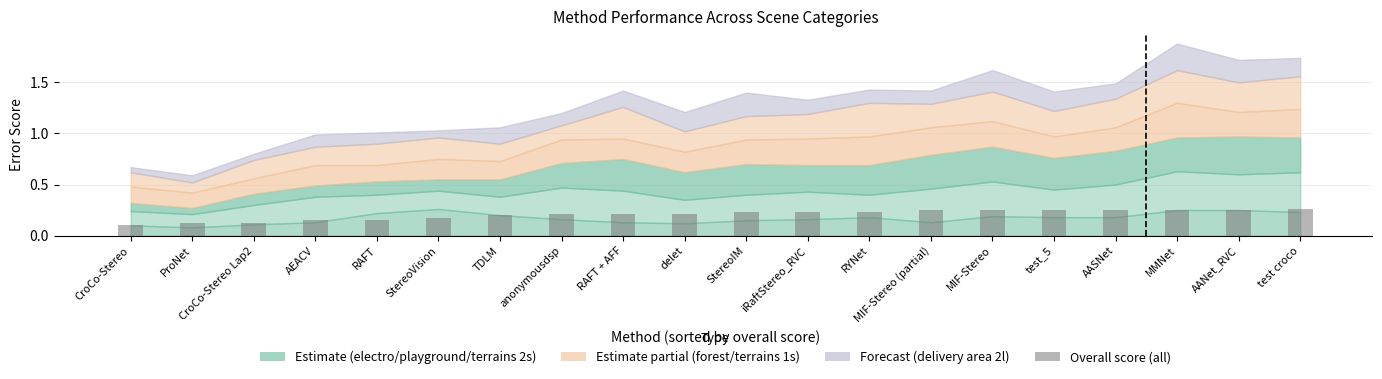

Between CroCo-Stereo Lap2 and AASNet, which is larger?

AASNet